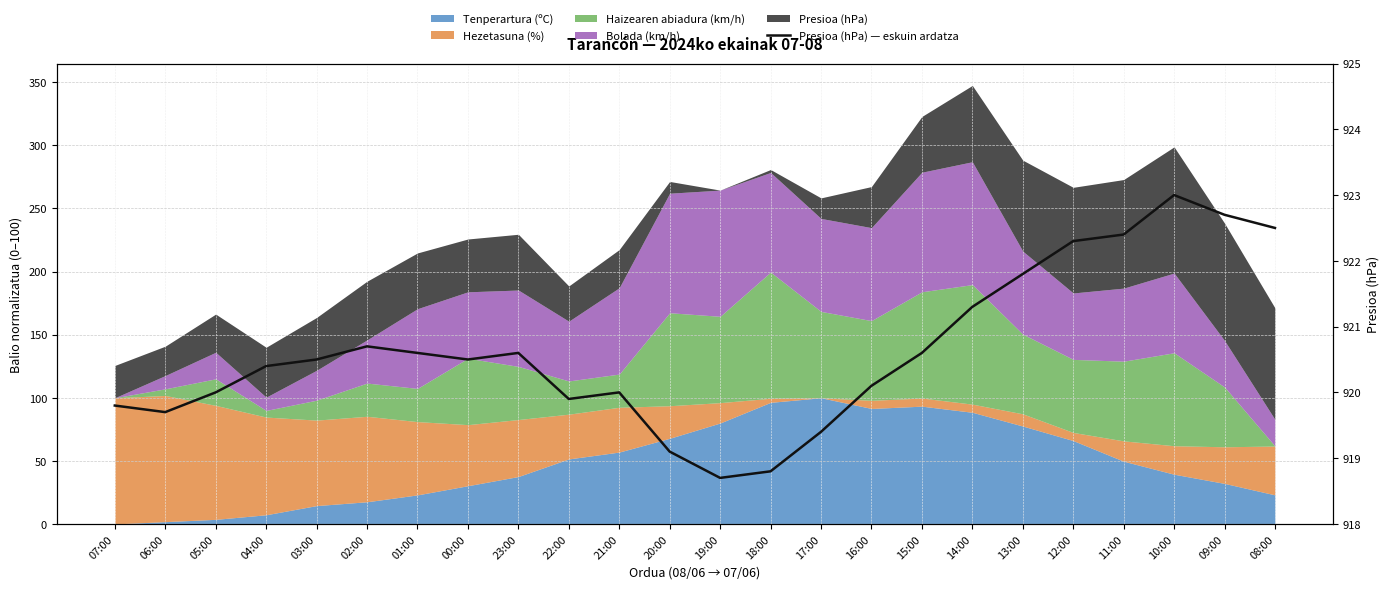

Reading left to right, what are all the values shown in this chart?

919.8	919.7	920.0	920.4	920.5	920.7	920.6	920.5	920.6	919.9	920.0	919.1	918.7	918.8	919.4	920.1	920.6	921.3	921.8	922.3	922.4	923.0	922.7	922.5